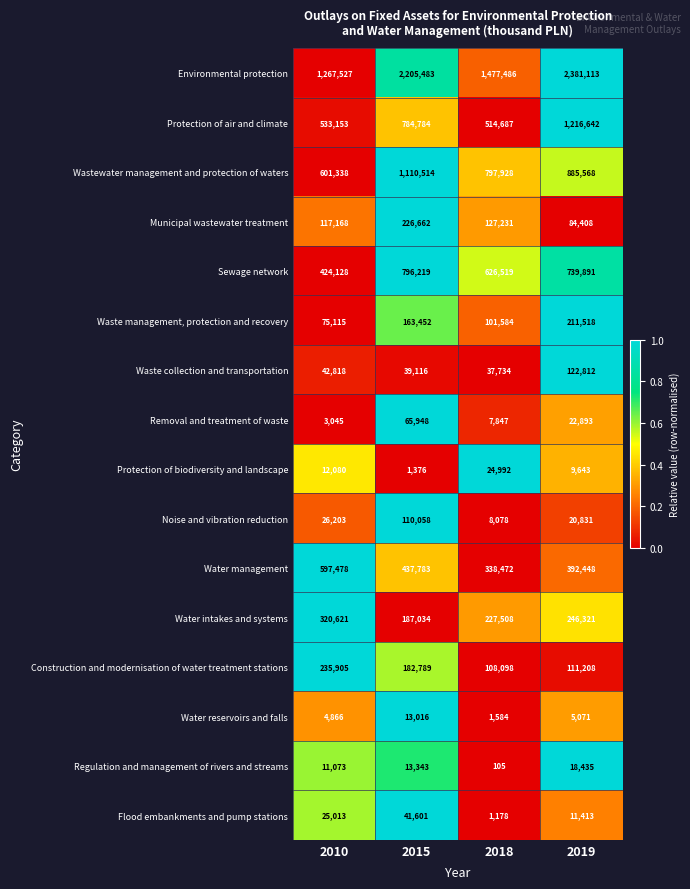

Count the number of categories in the chart.

4